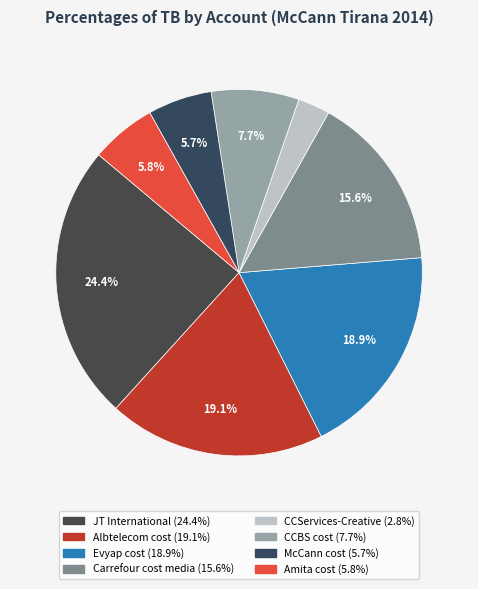

To the nearest percent, what percentage of the pie is Evyap cost?

19%